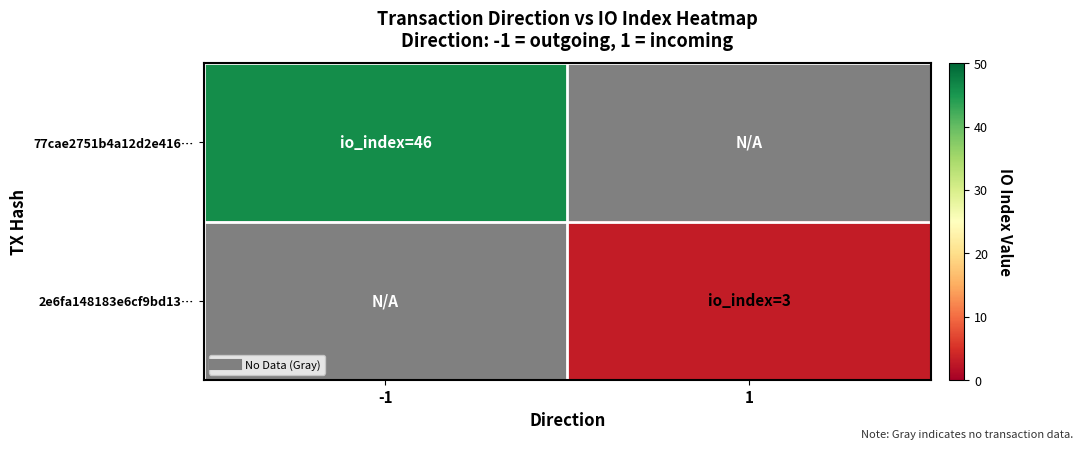

How many values in 77cae2751b4a12d2e416… are above zero?

1